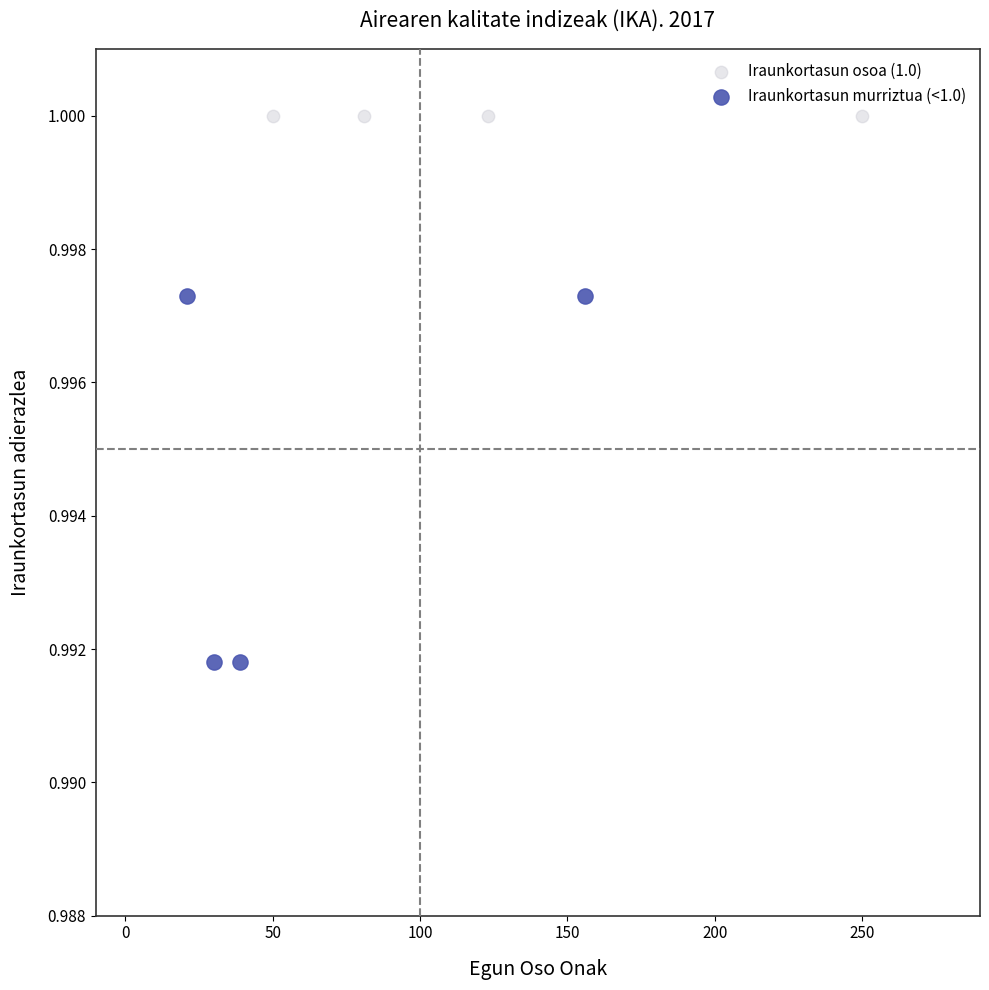

Which series contains the lowest Y value?

Iraunkortasun murriztua (<1.0)